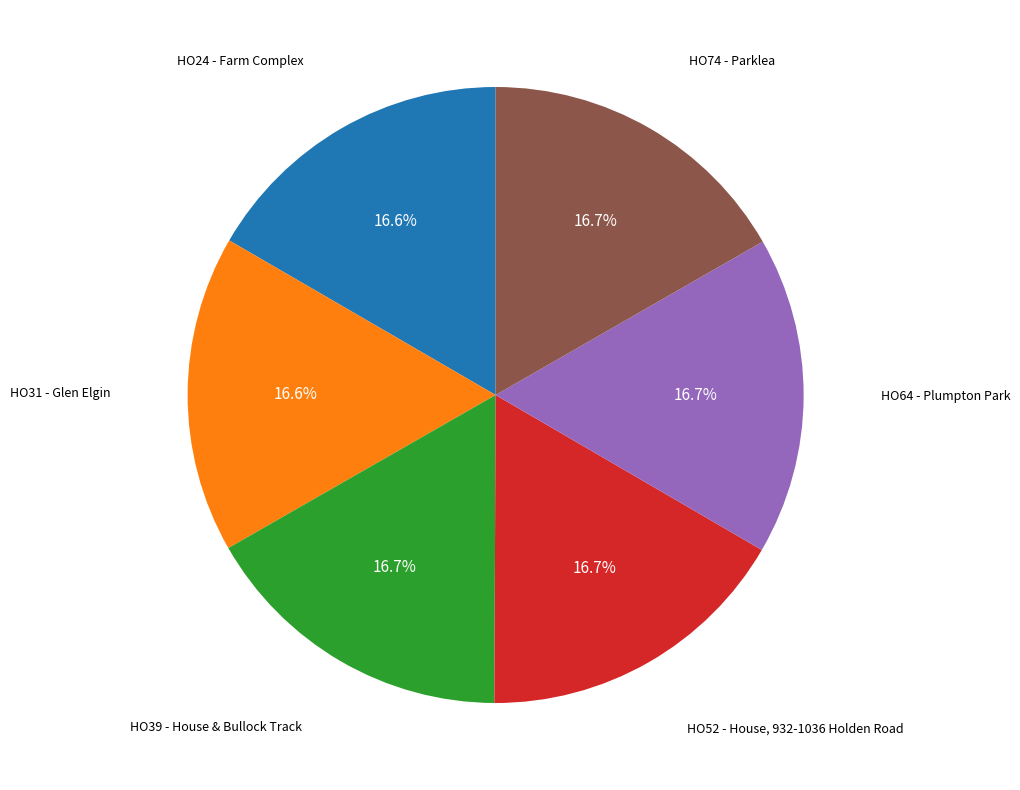

Does HO52 - House, 932-1036 Holden Road account for over 50% of the chart?

No